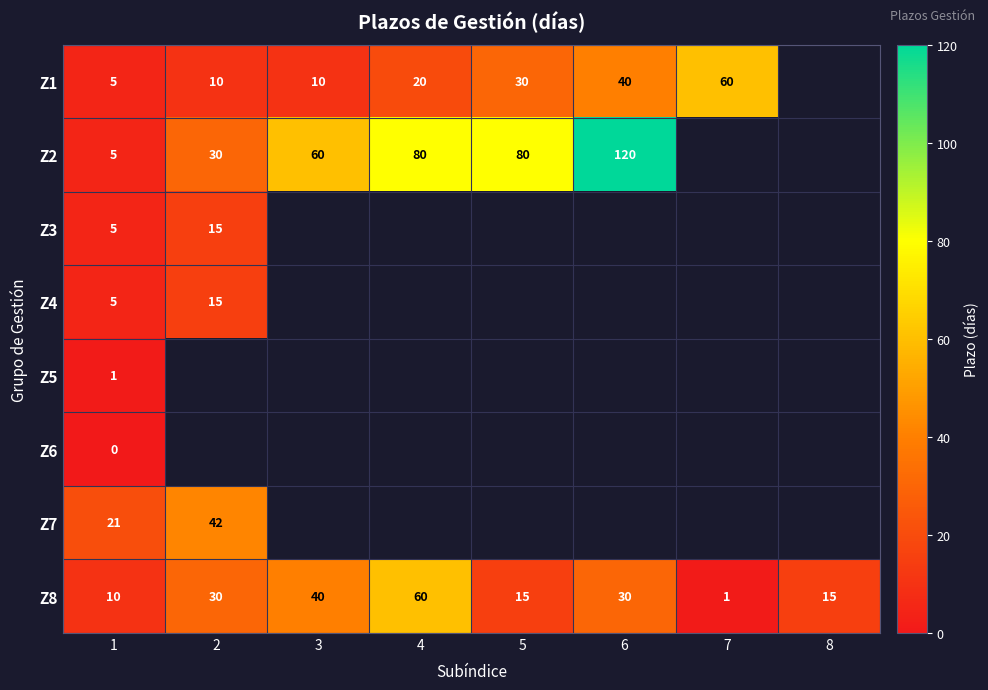

What is the difference between the Z1 values at 4 and 5?

10